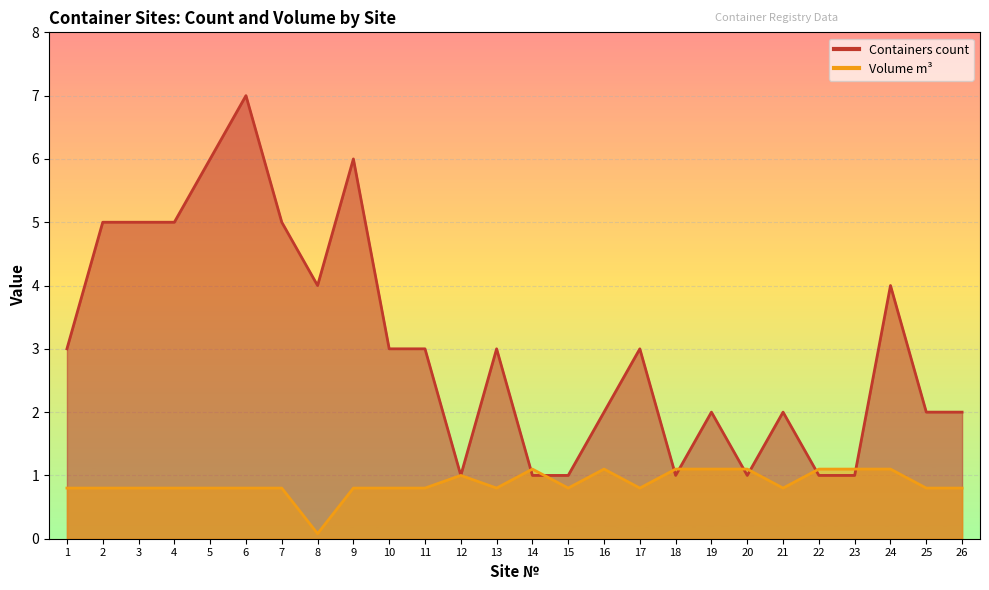

How many interior local peaks does the Volume m3 series have?

3